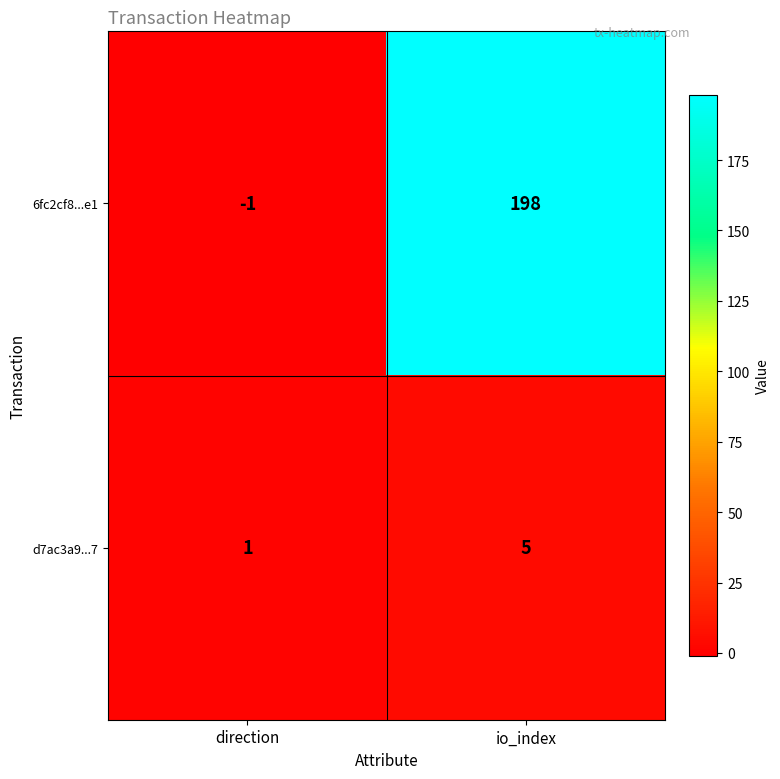

What is the sum of all d7ac3a9...7 values?

6